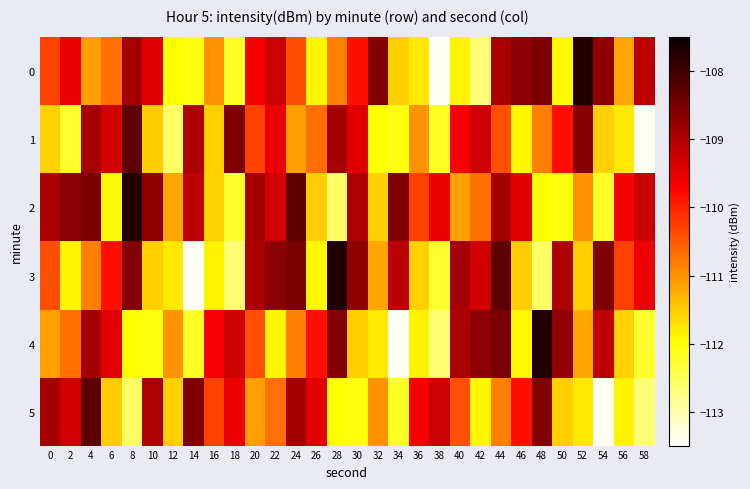

What is the difference between the highest and lowest values at 30?

3.4